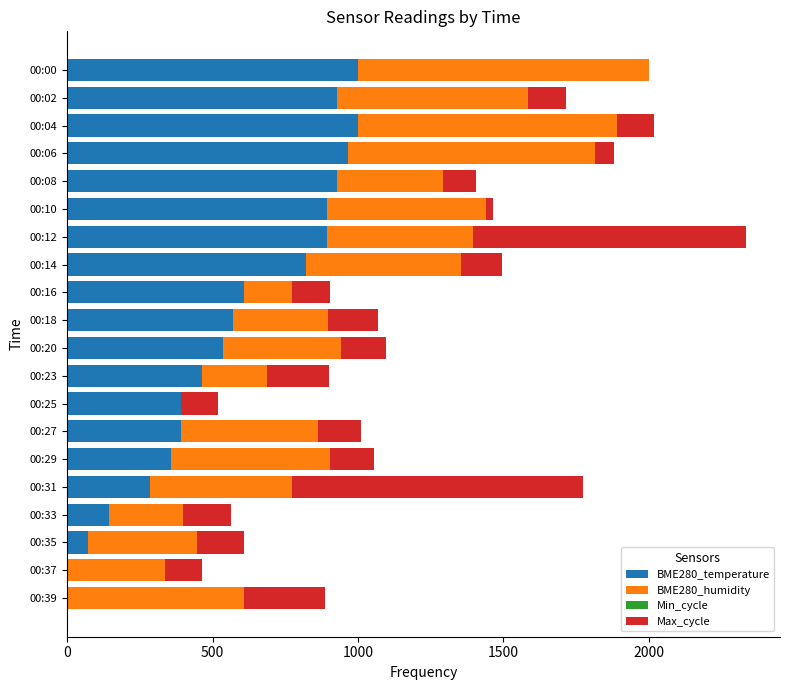

How many series are shown in this chart?

3